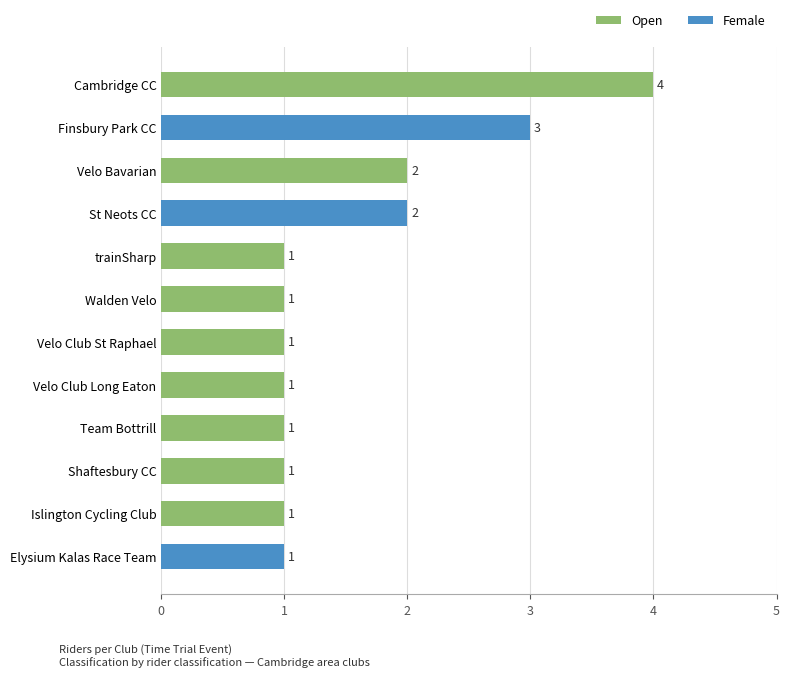

What is the label of the 7th bar from the bottom?

Walden Velo